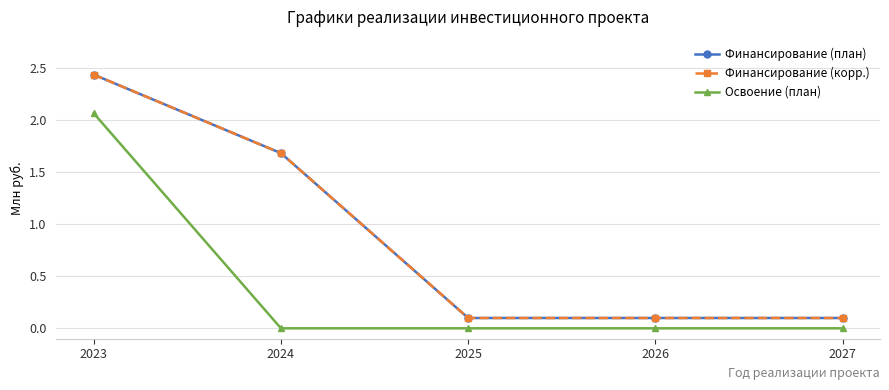

What is the total value across all series at 2024?

3.4